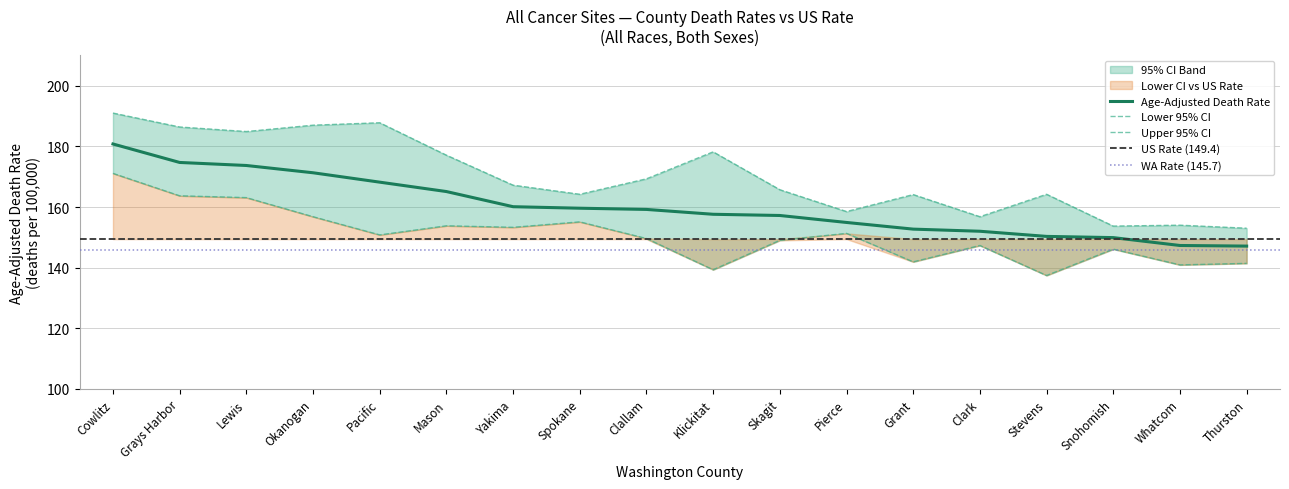

At Spokane, list the series in order from smallest to largest.

Lower 95% CI, Age-Adjusted Death Rate, Upper 95% CI